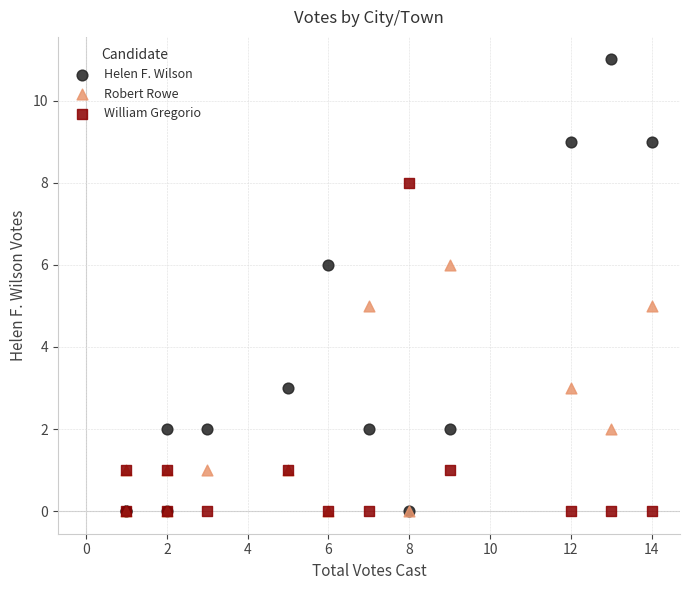

Which series has the widest spread of Y values?

Helen F. Wilson